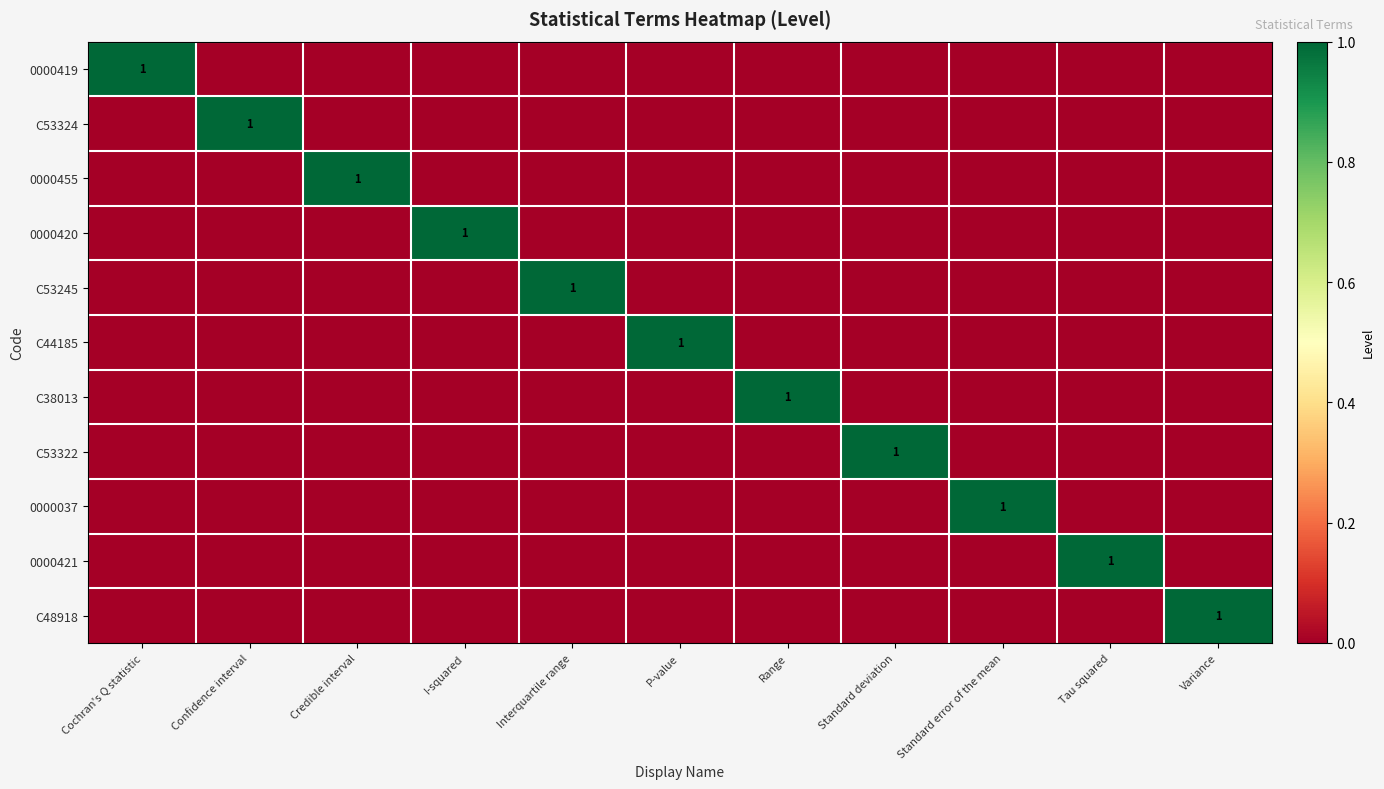

At which category is the sum across all series the highest?

Cochran's Q statistic